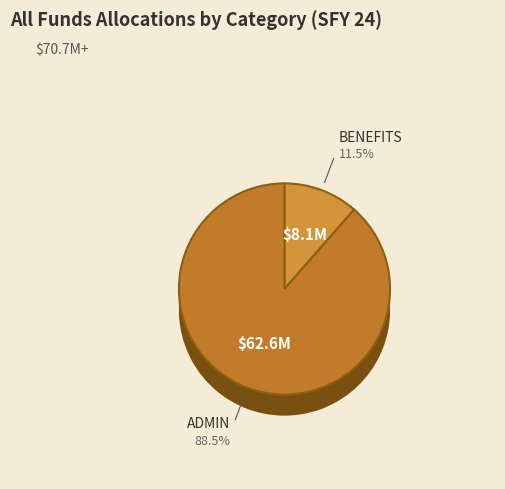

To the nearest percent, what is the difference between the BENEFITS and ADMIN slice percentages?

77%